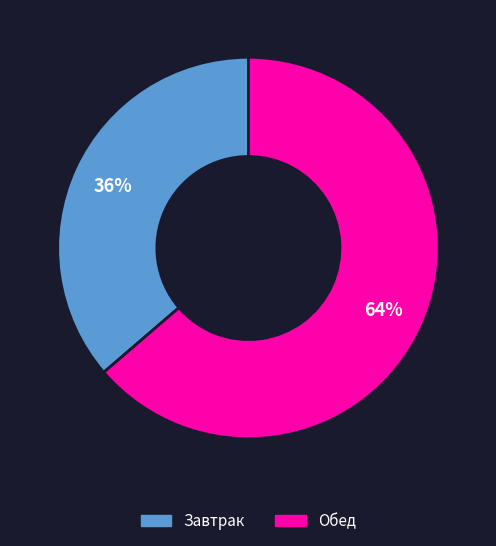

Approximately how many times larger is the value at Завтрак compared to Обед?

0.6